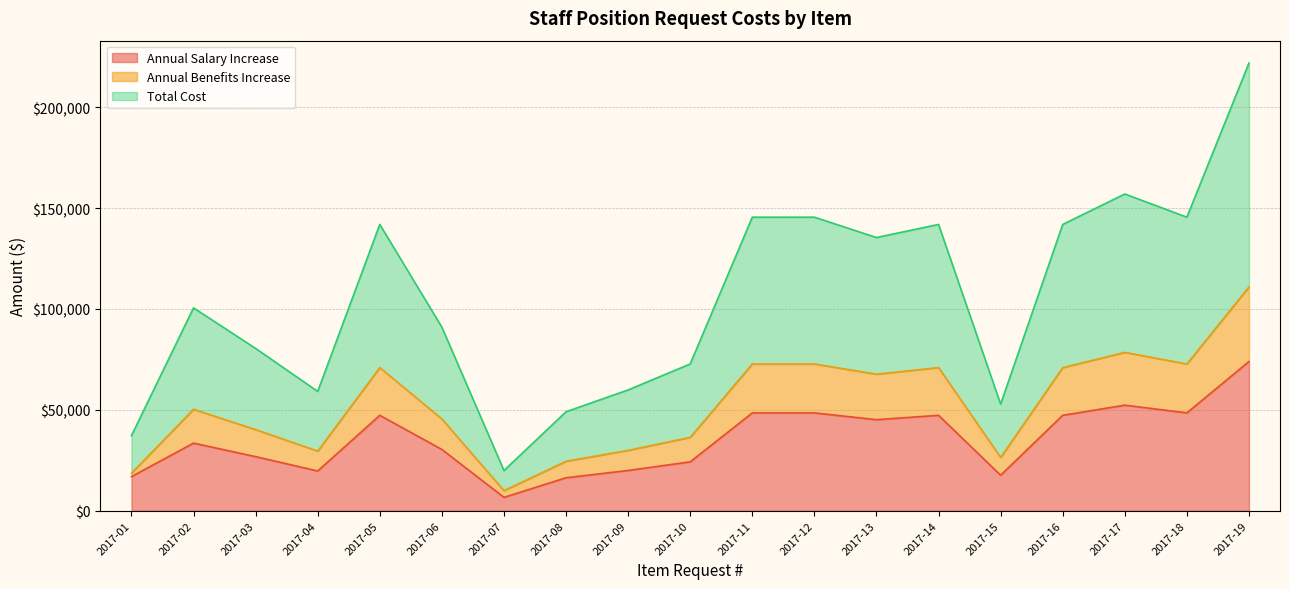

How many interior local peaks does the Total Cost series have?

5